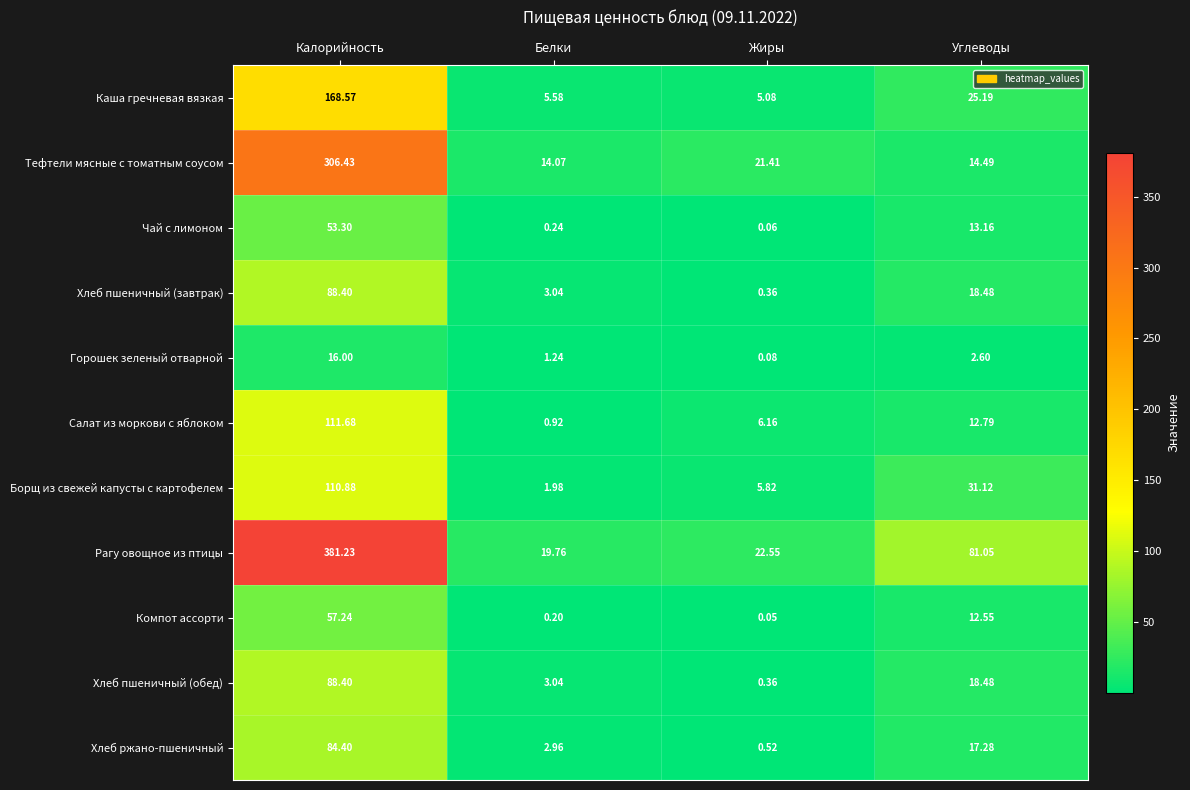

Count the number of categories in the chart.

4